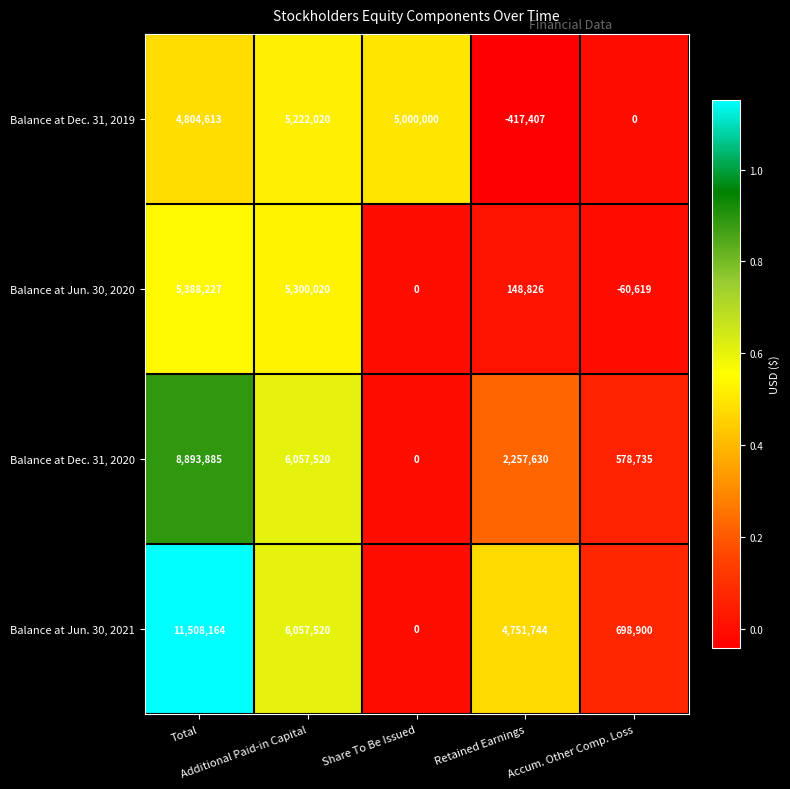

What is the total value across all series at Total?

30594889